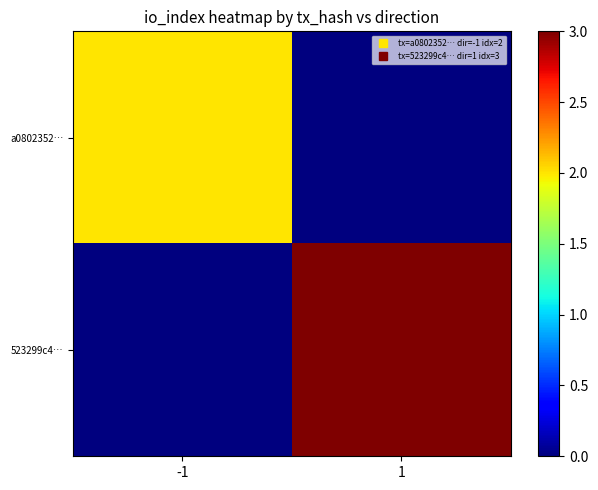

Which series has the largest total across all categories?

523299c4…